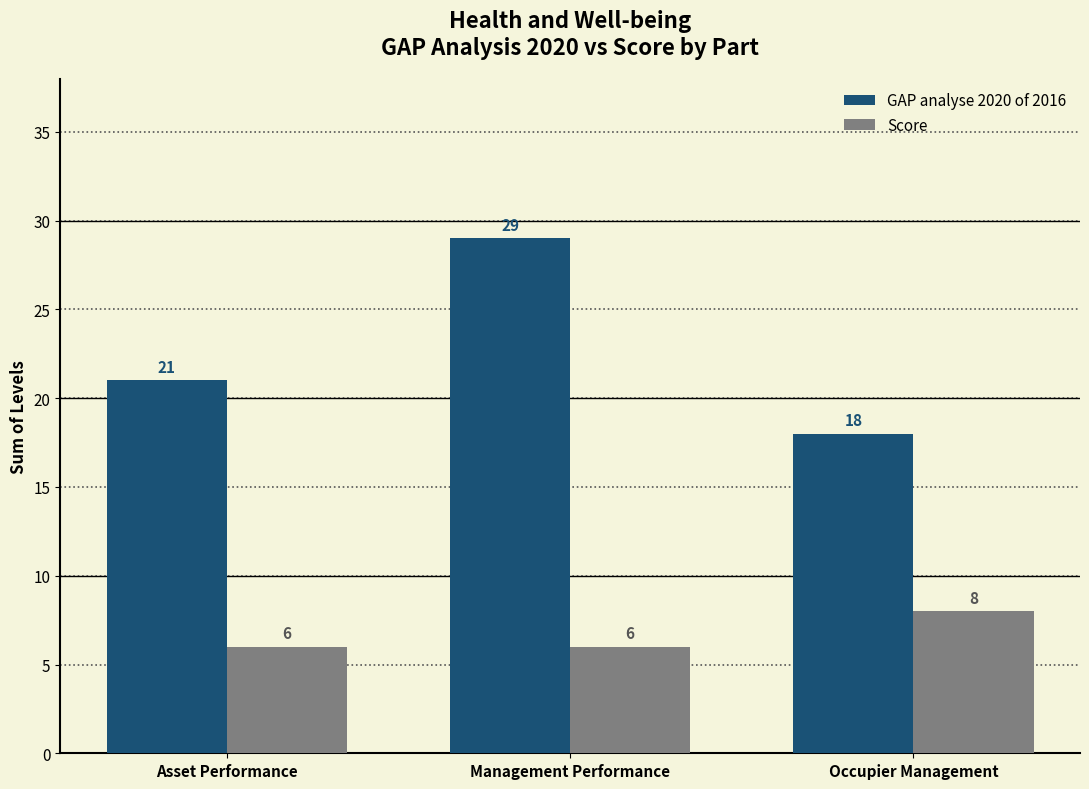

Read the Score value at Asset Performance.

6